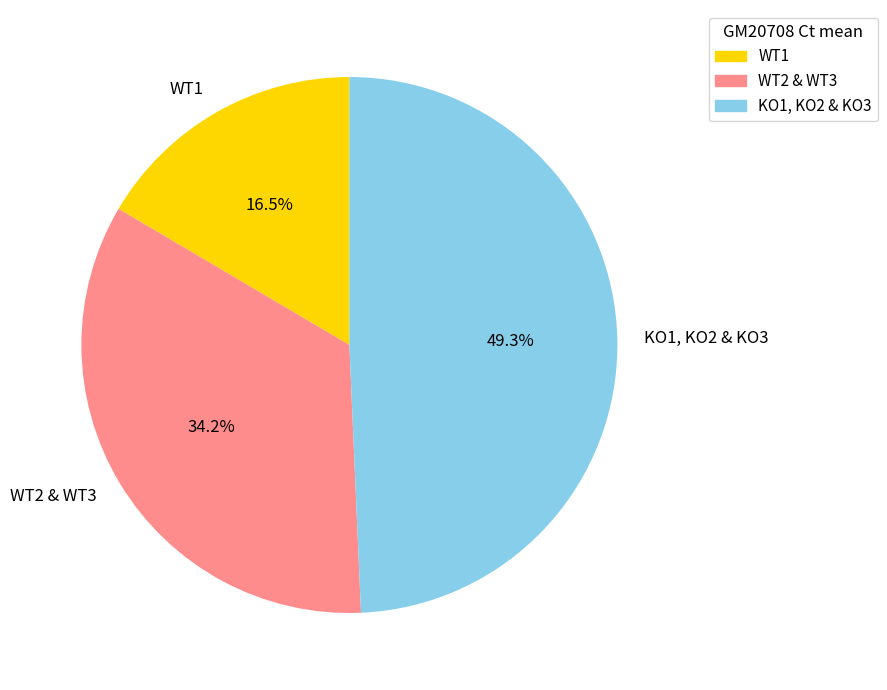

What percentage do WT2 & WT3 and WT1 together represent?

50.7%